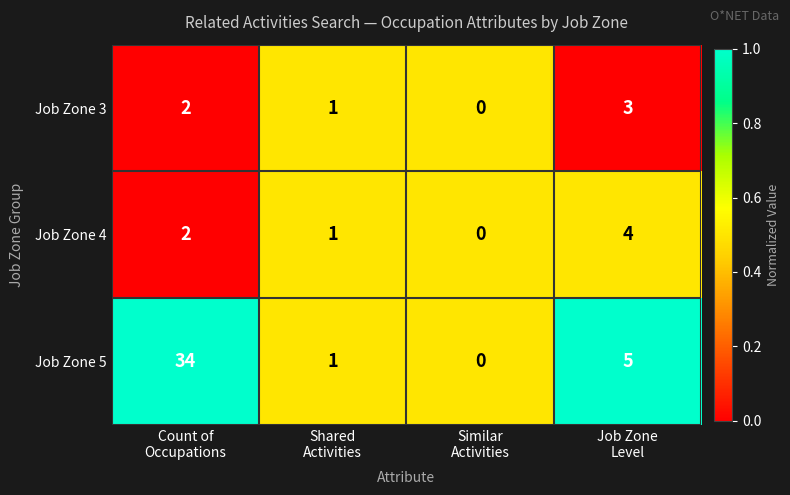

Which series has the largest range (max minus min)?

Job Zone 5